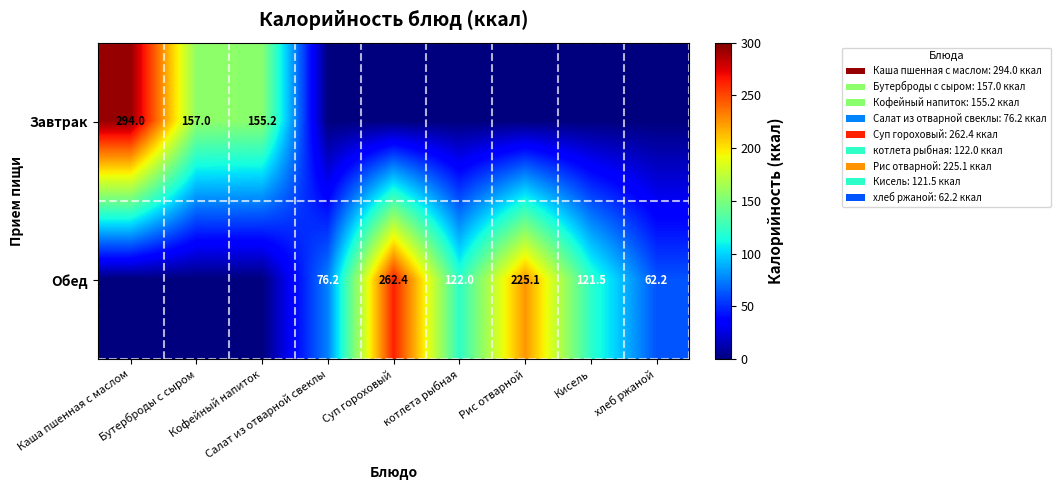

Rank the series by their average value, from lowest to highest.

Завтрак, Обед